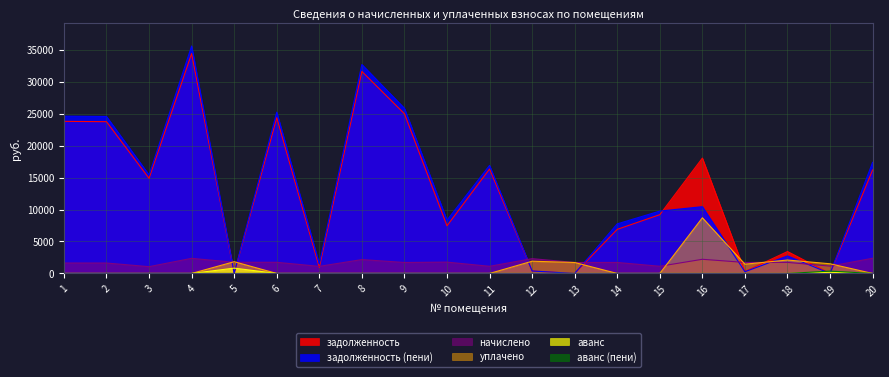

At which label is аванс (пени) closest to 184?

13